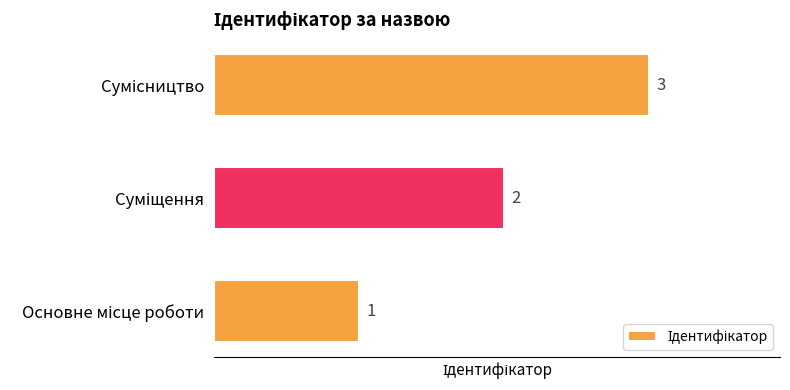

What is the maximum value shown in the chart?

3